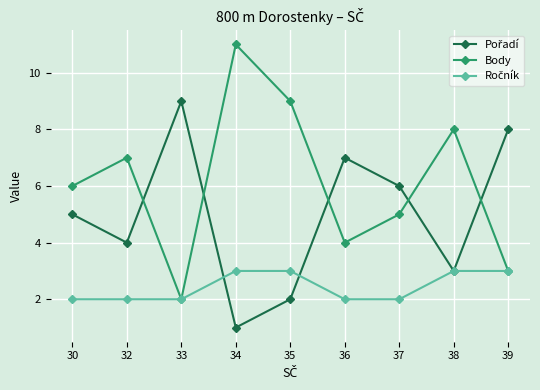

Where is the first local minimum for Body?

33